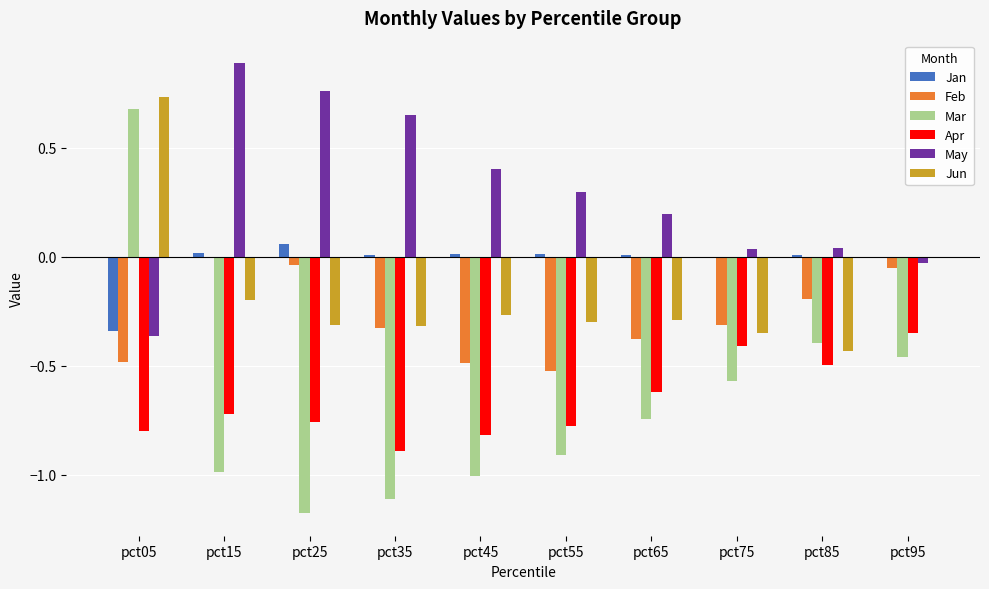

Which category has the highest value in the May series?

pct15